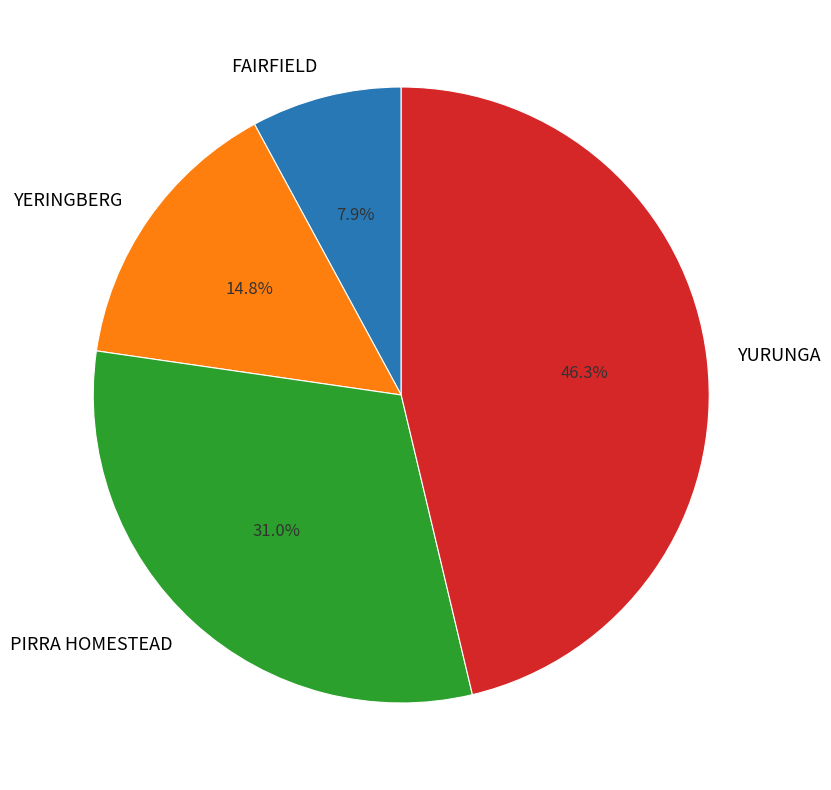

Is FAIRFIELD the majority of the pie?

No